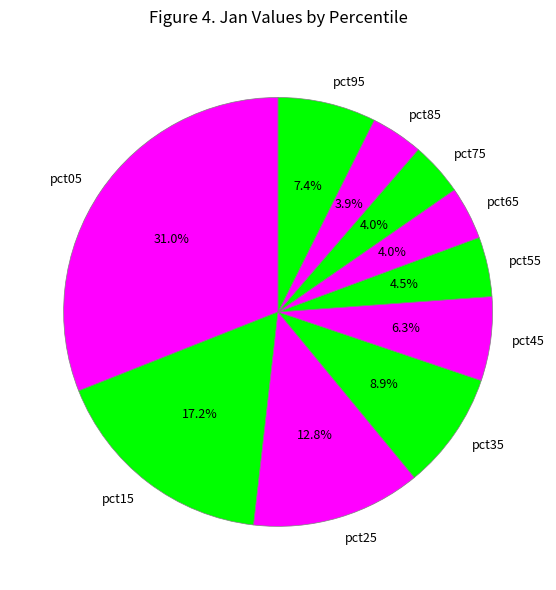

Between pct35 and pct05, which is larger?

pct05